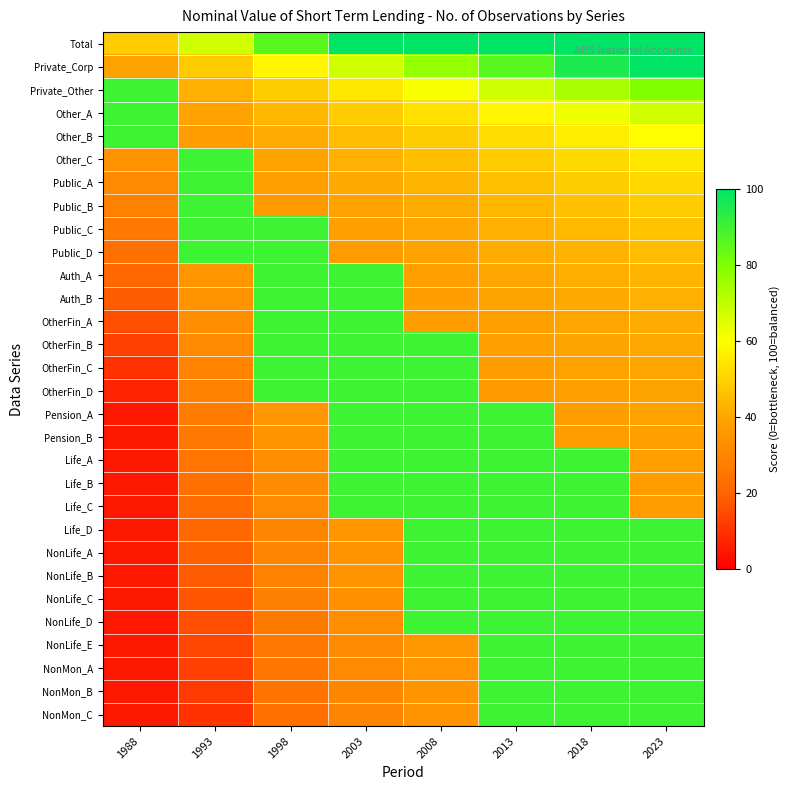

What is the difference between the highest and lowest values at 1988?

85.0